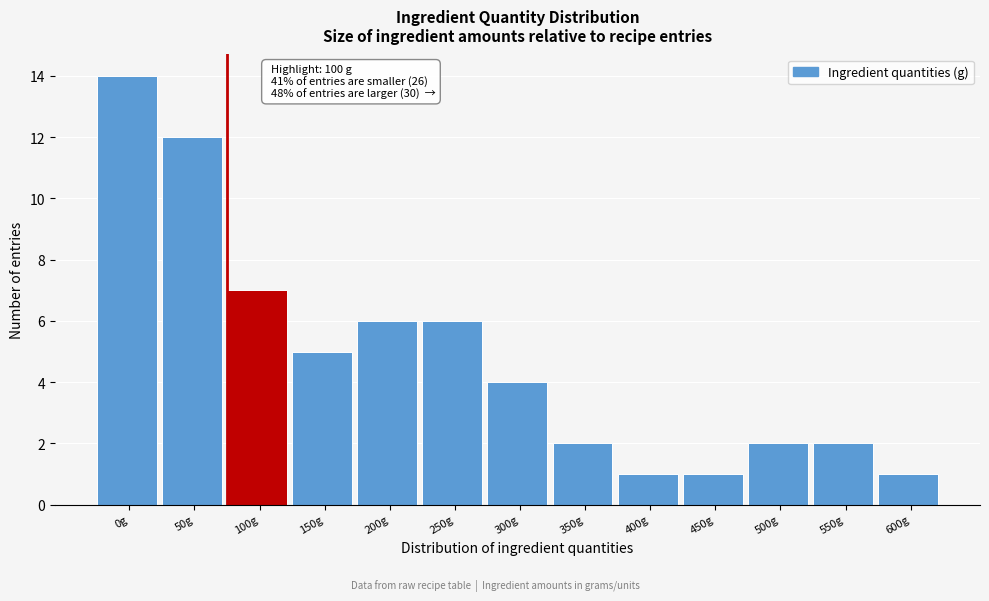

Reading left to right, list all the values displayed in this chart.

14	12	7	5	6	6	4	2	1	1	2	2	1